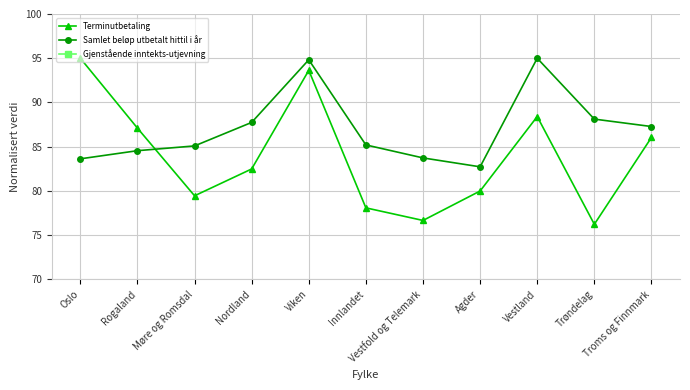

True or false: Terminutbetaling and Gjenstående inntekts-utjevning cross at least once.

False